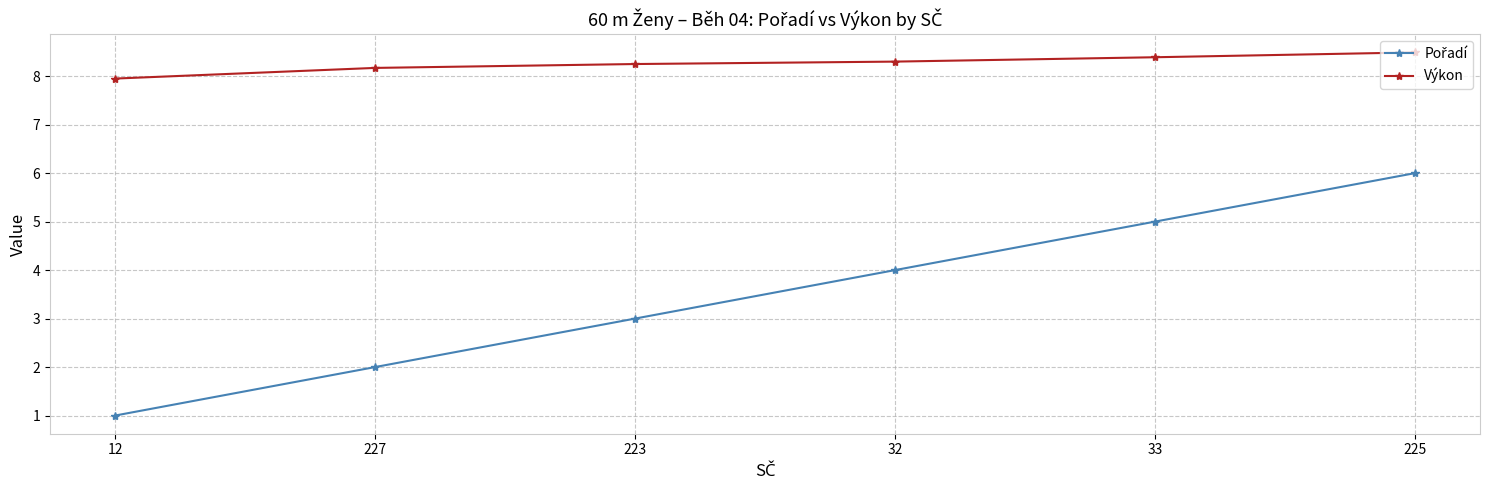

What is the difference between the highest and lowest values at 32?

4.3